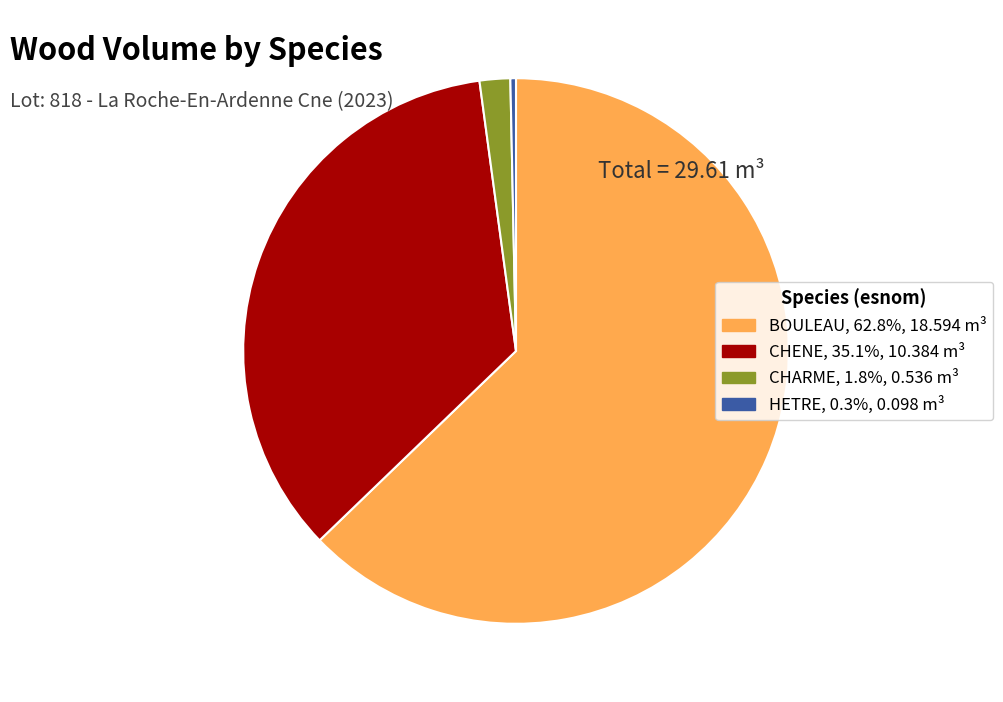

Does BOULEAU represent more than half of the total?

Yes